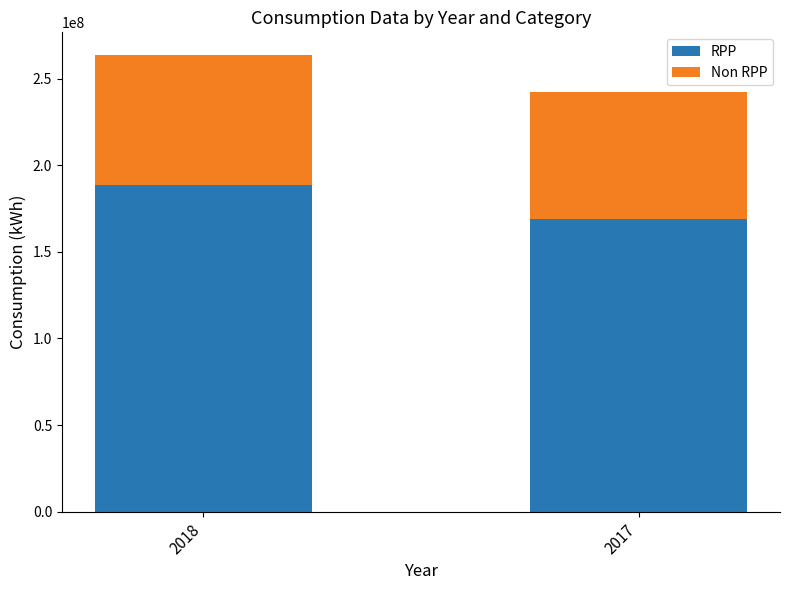

What is the sum of the RPP values at 2018 and 2017?

357808298.3